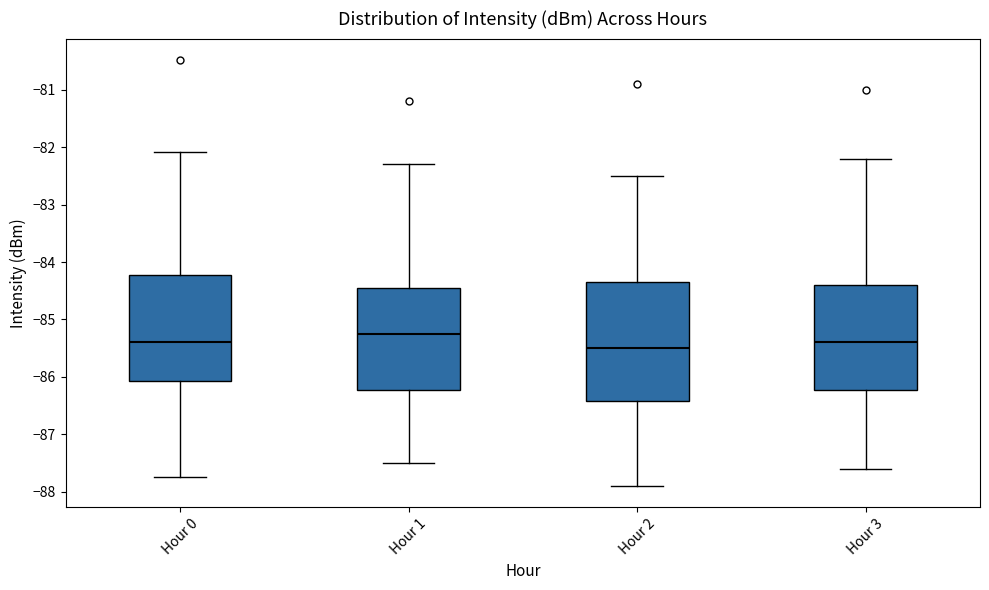

Where does the lower whisker of the box for Hour 1 end on the y-axis? The values are not printed on the chart, so give them approximately, as read against the axis.

-87.5